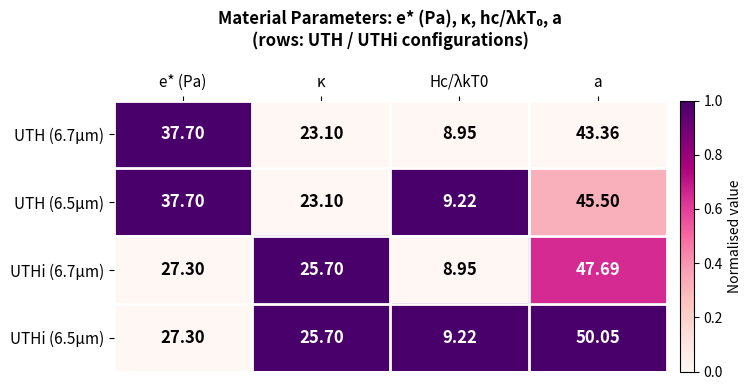

Where does the UTHi (6.7µm) series first go above 27?

e* (Pa)